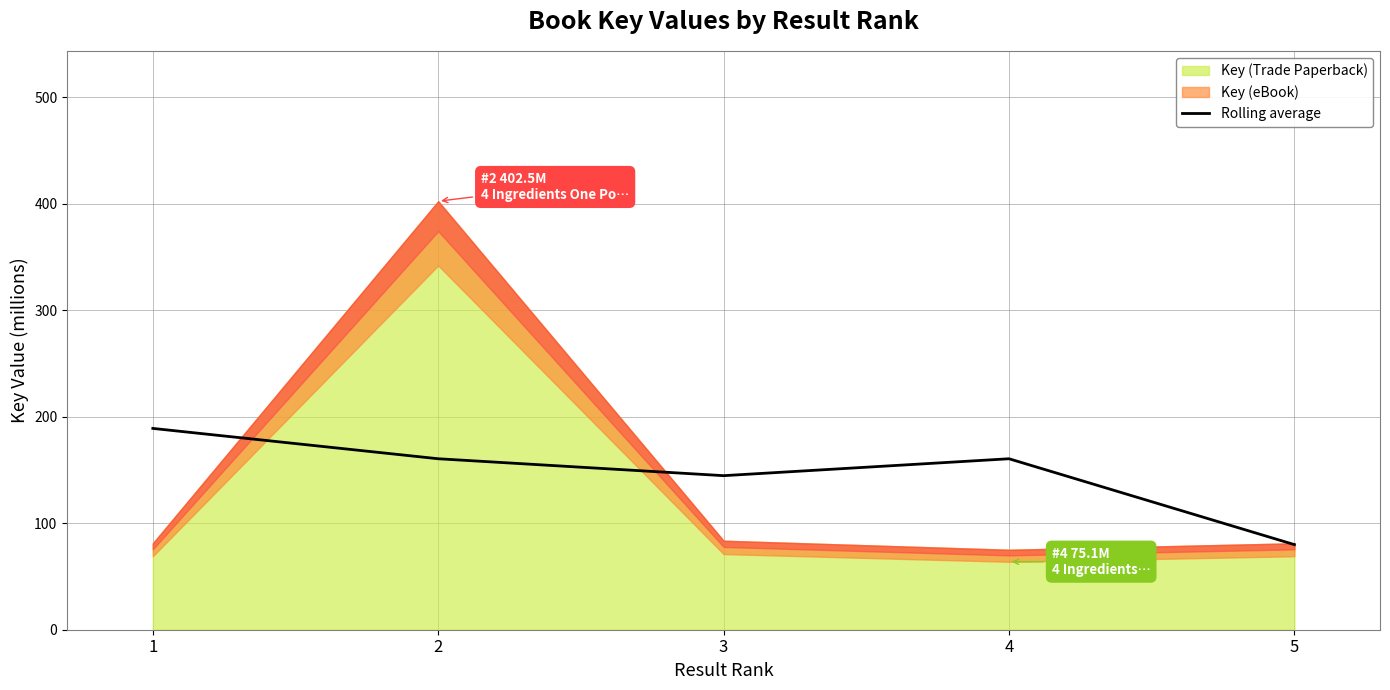

What is the sum of the values at 5 and 1?

269.0